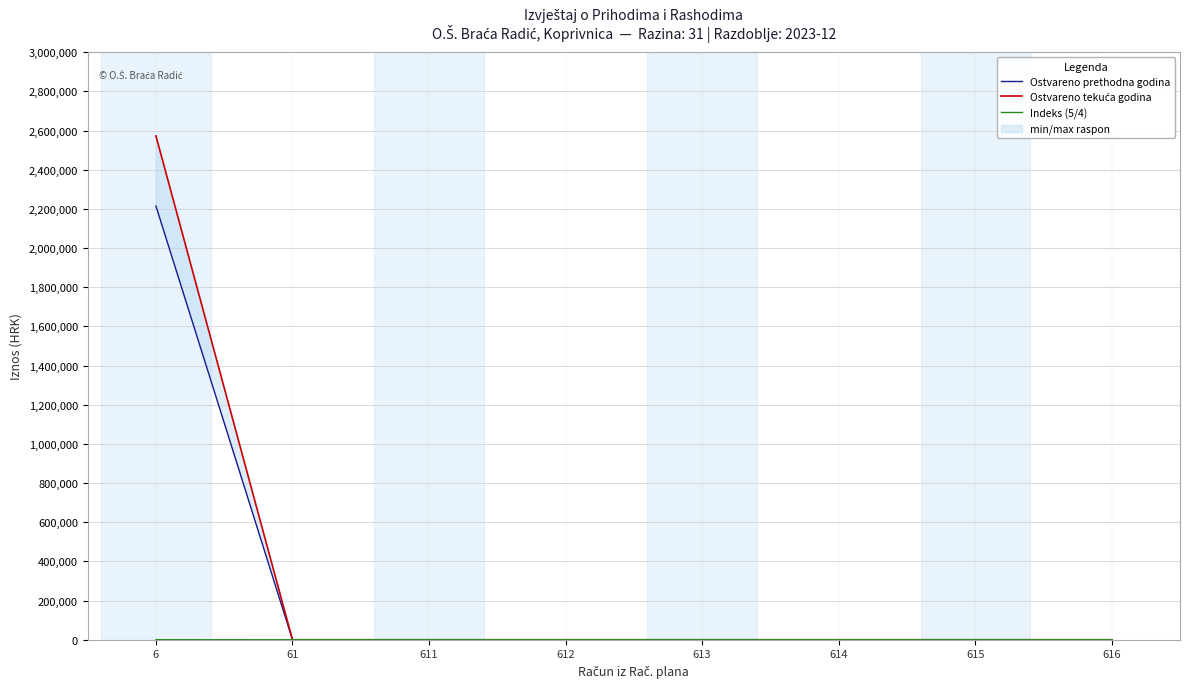

What is the difference between the maximum and second lowest values in the Ostvareno prethodna godina series?

2214966.5